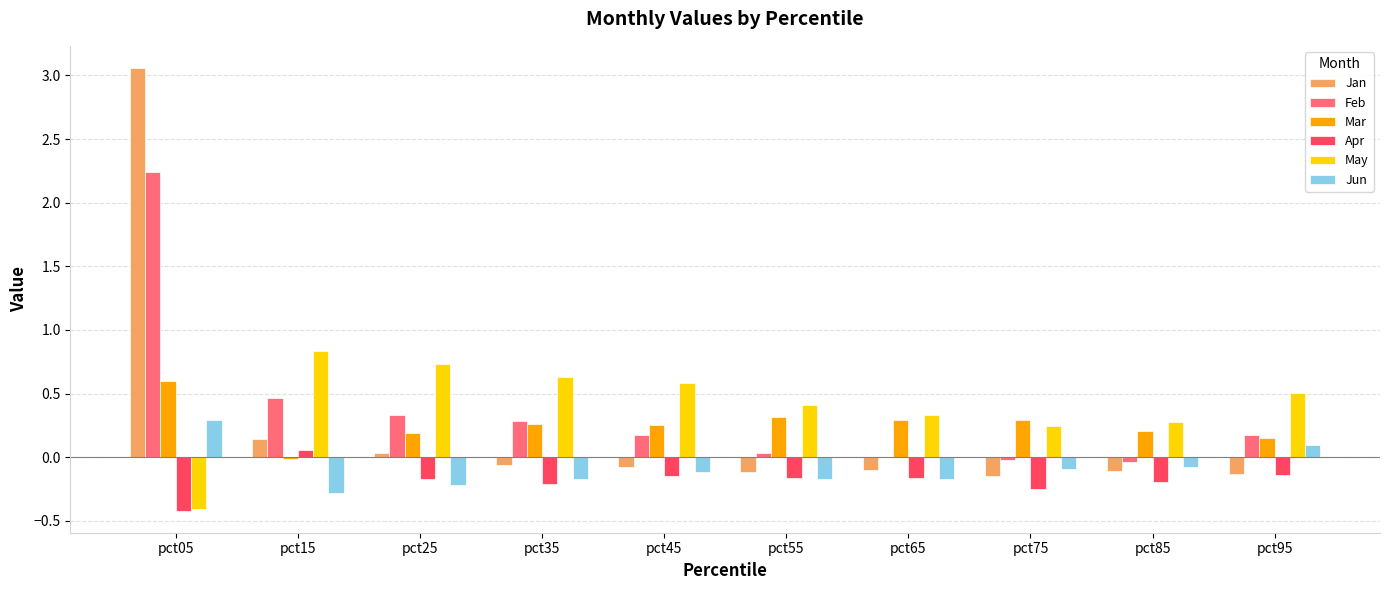

At which category is the sum across all series the highest?

pct05